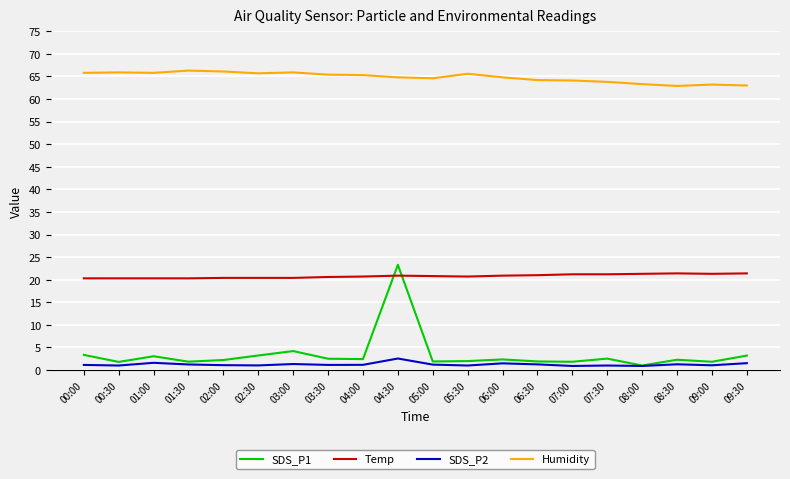

Which series has the largest total across all categories?

Humidity